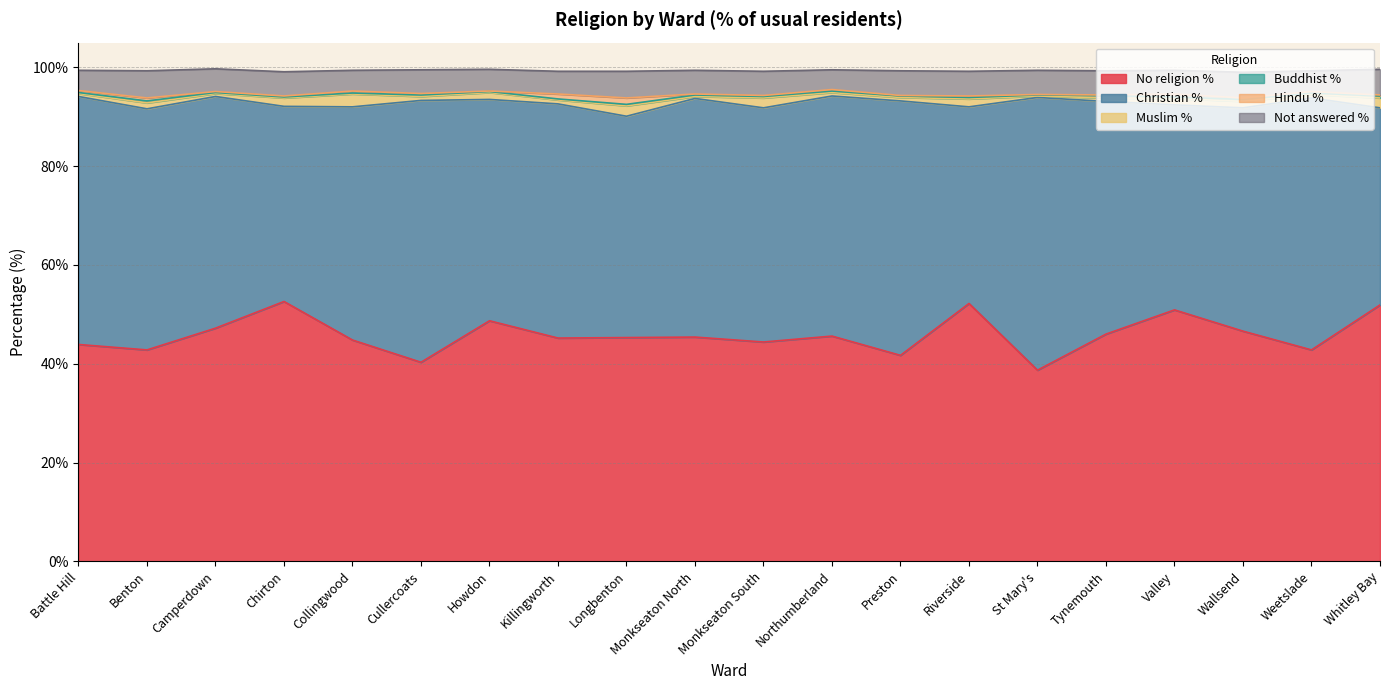

At which label does Not answered % reach its peak?

Benton